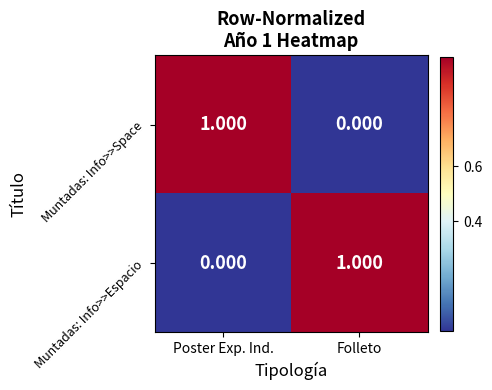

At which label is Muntadas: Info>>Space closest to 0?

Folleto